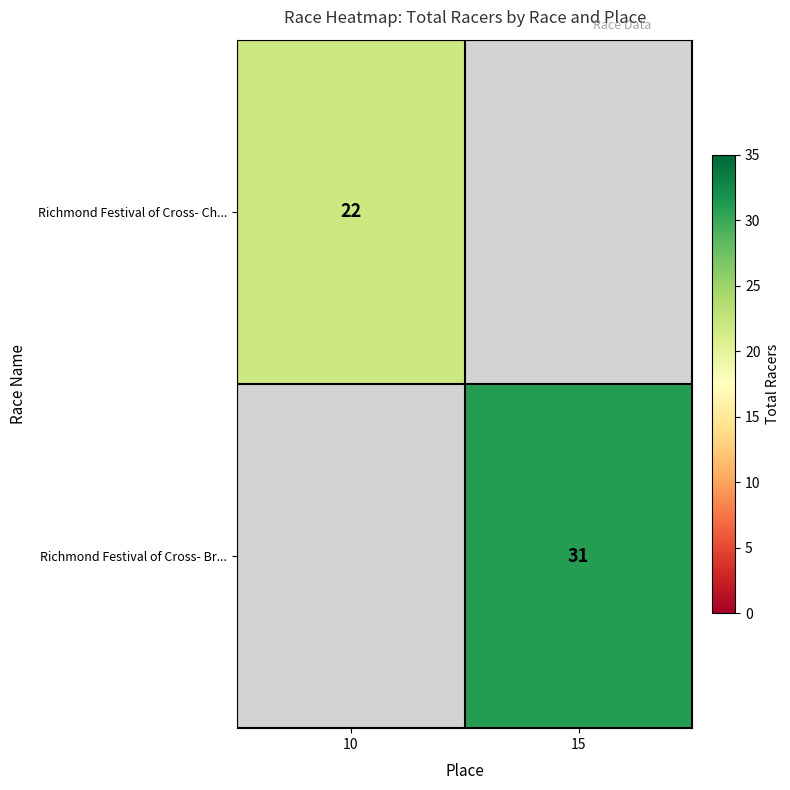

The value of Richmond Festival of Cross- Br... at 15 is 31. True or false?

True